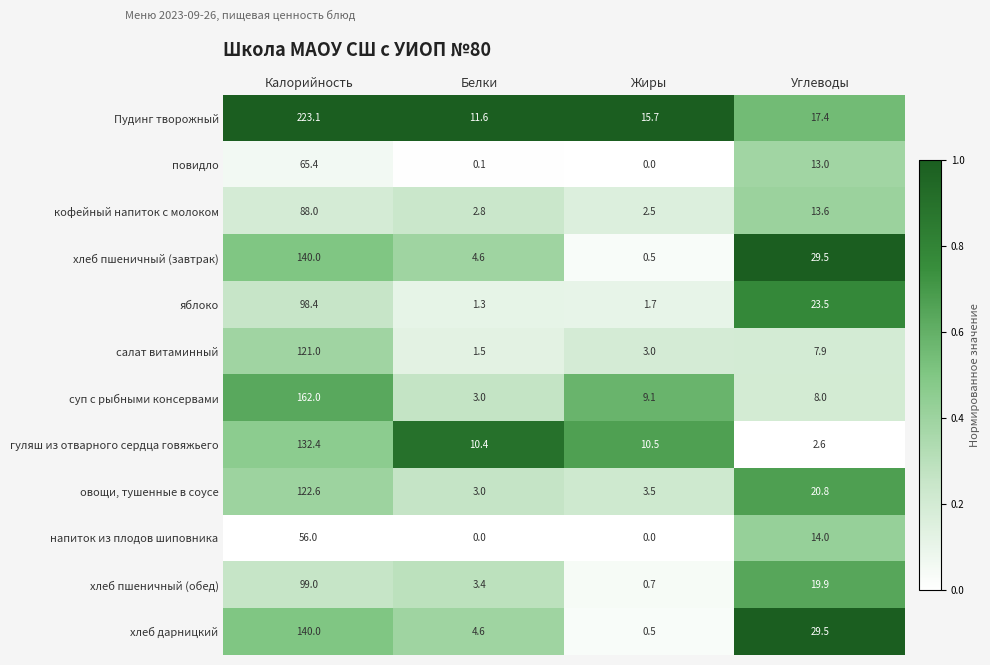

List the labels in order of хлеб пшеничный (завтрак) value, largest first.

Калорийность, Углеводы, Белки, Жиры